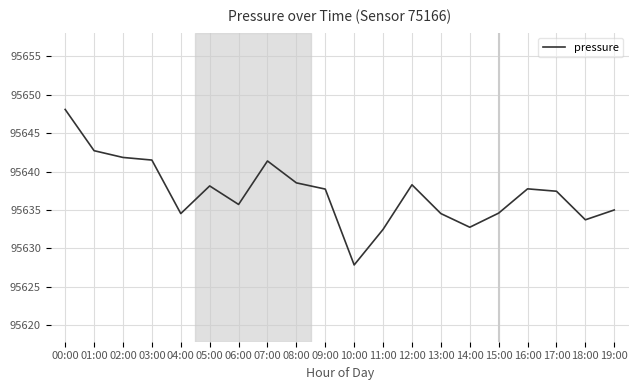

Where does the data first go above 95637?

00:00